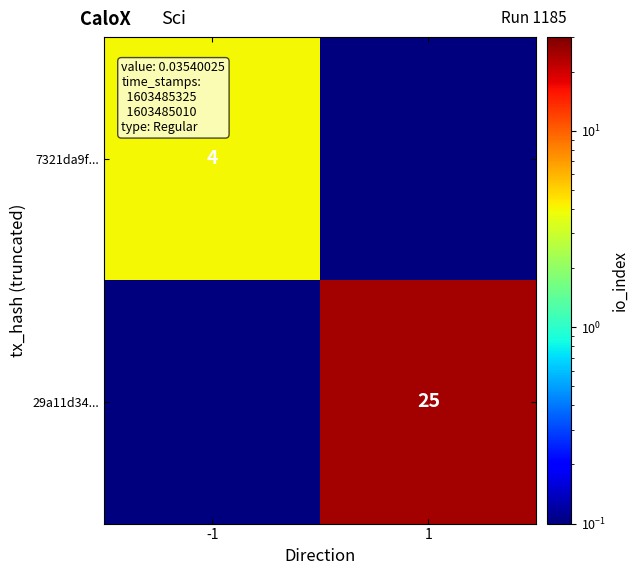

The value of 7321da9f... at -1 is 4.0. True or false?

True